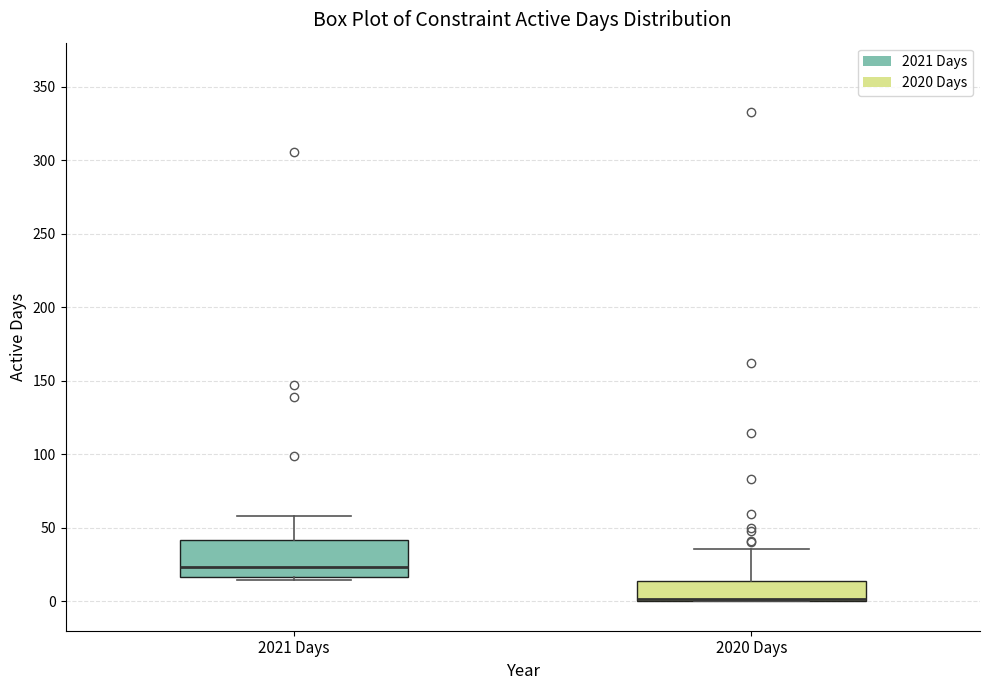

Reading left to right, read every box against the y-axis: the position of its median line, the range the box covers, and the ends of its whiskers. The values are not printed on the chart, so give them approximately, as read against the axis.

2021 Days: median 25, box 15 to 40, whiskers 15 (just below the box's lower edge) to 60
2020 Days: median 0 (drawn on the box's lower edge), box 0 to 15, whiskers 0 to 35